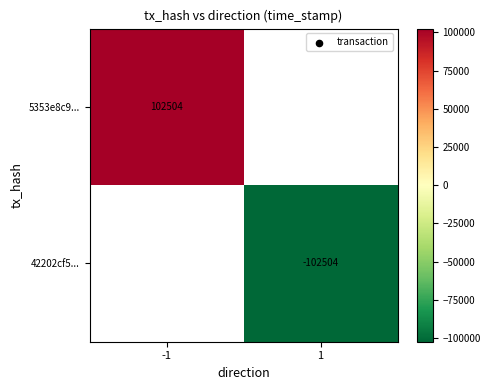

The value of 5353e8c9... at -1 is 165451. True or false?

False